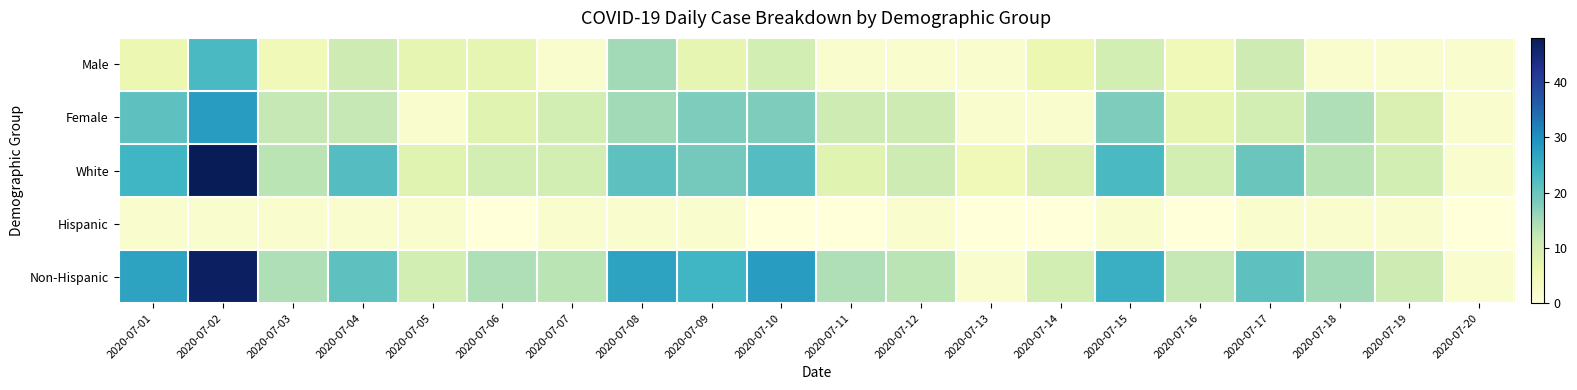

Between 2020-07-14 and 2020-07-05, which is larger?

2020-07-05